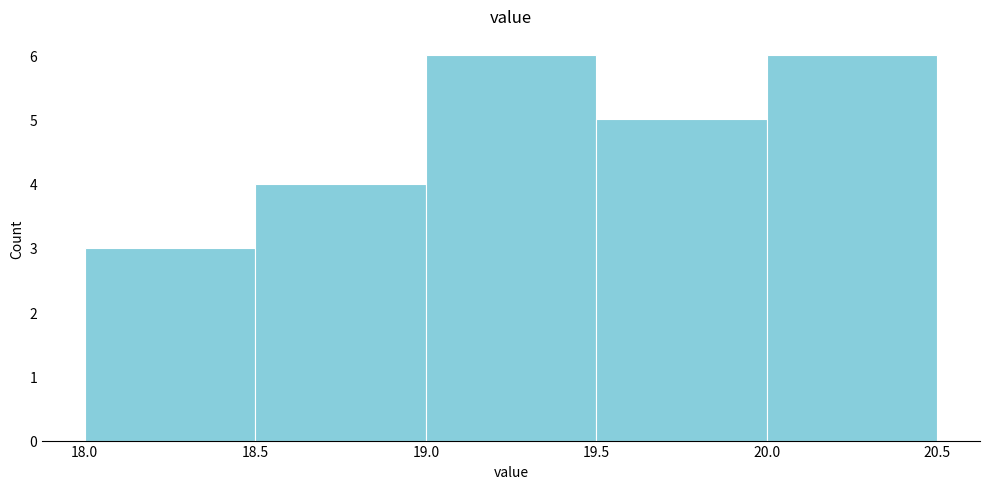

Reading left to right, transcribe this chart: for each bar, give the range it covers on the x-axis and its height. The values are not printed on the chart, so give them approximately, as read against the axis.

18.0 to 18.5: 3
18.5 to 19.0: 4
19.0 to 19.5: 6
19.5 to 20.0: 5
20.0 to 20.5: 6